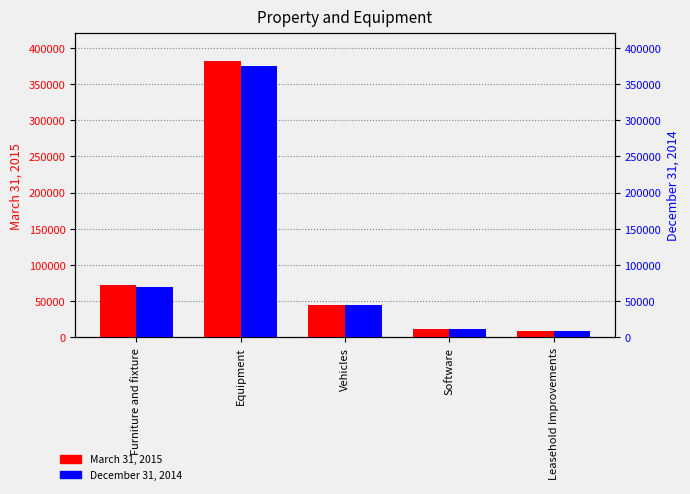

How many values in the March 31, 2015 series exceed 44344?

2